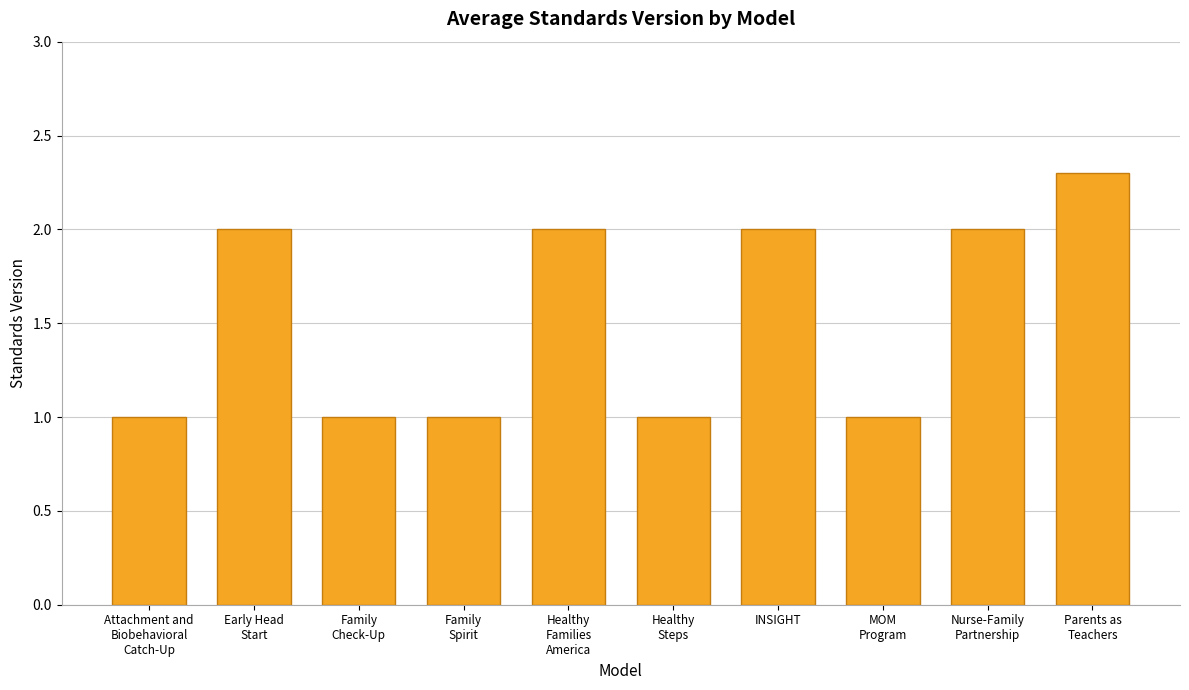

Does the chart contain stacked bars?

No